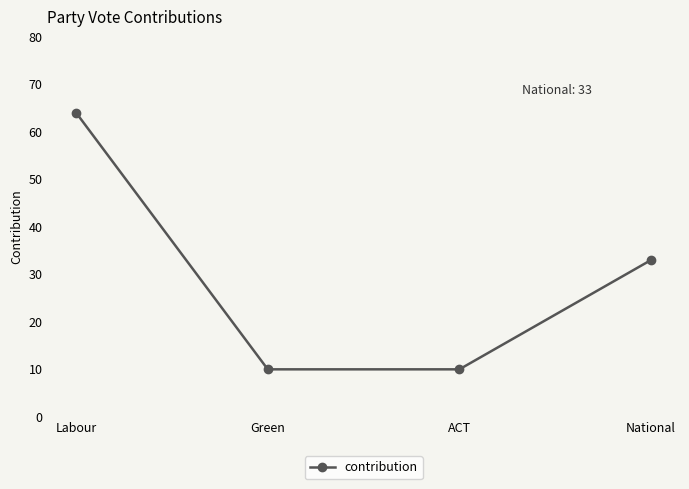

At which label is the value closest to 37?

National